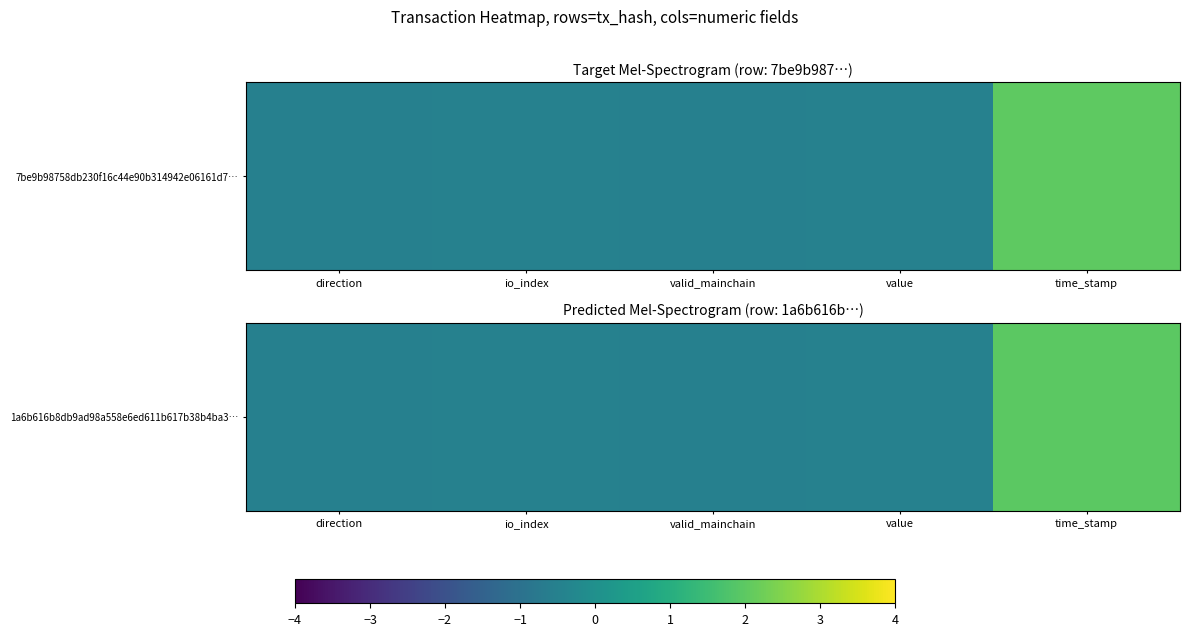

What is the smallest value displayed?

-0.5